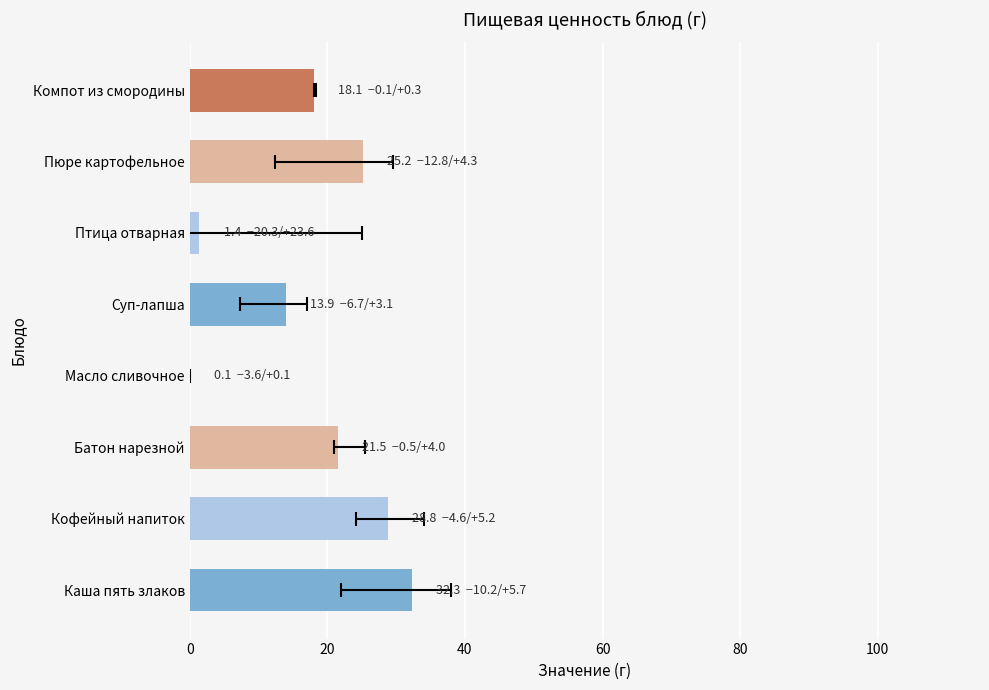

The chart shows a value of 11.8 at Компот из смородины. True or false?

False